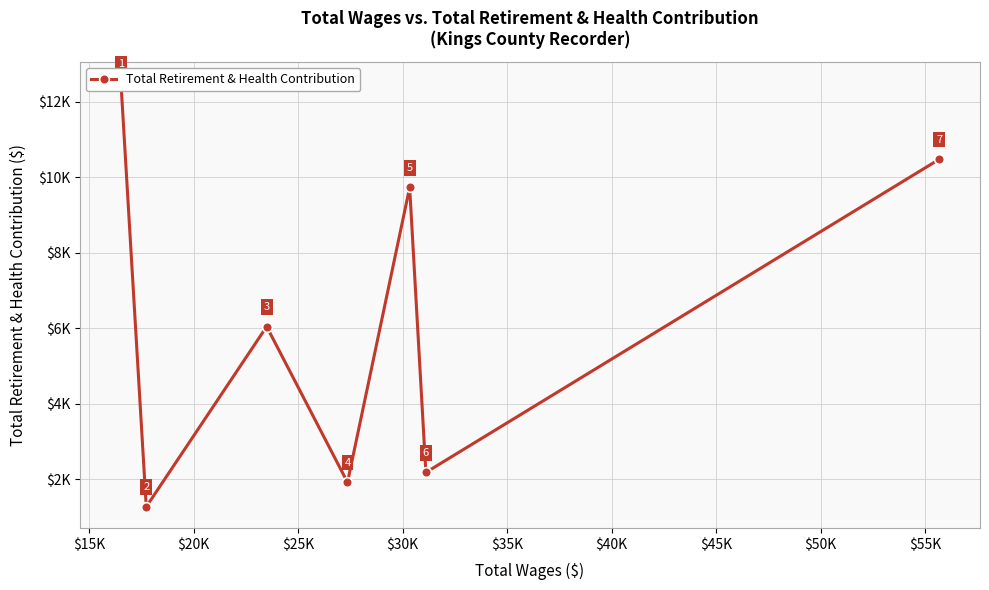

Count the number of data series in this chart.

1